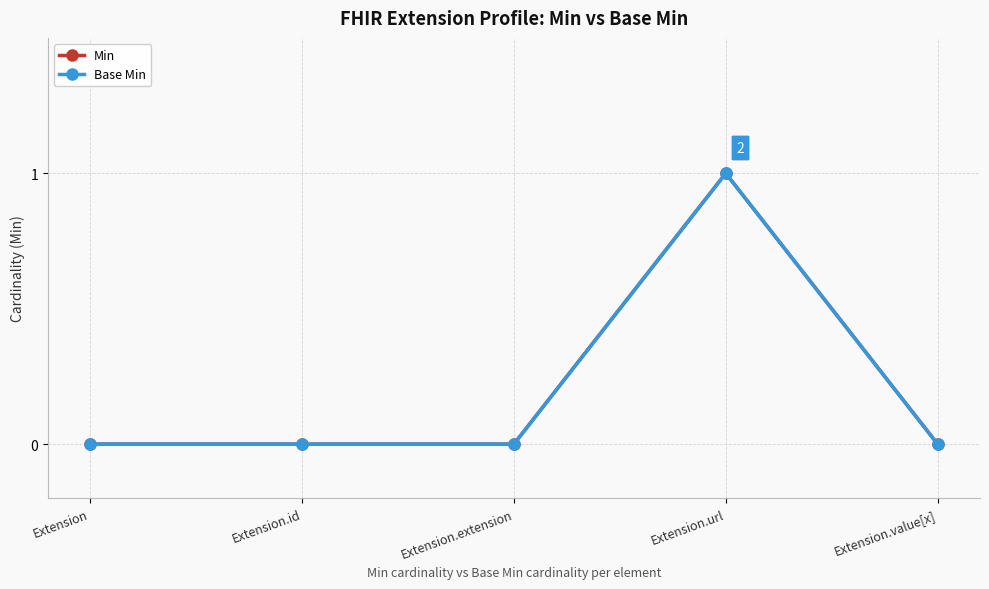

Does the chart display data point markers on the line(s)?

Yes